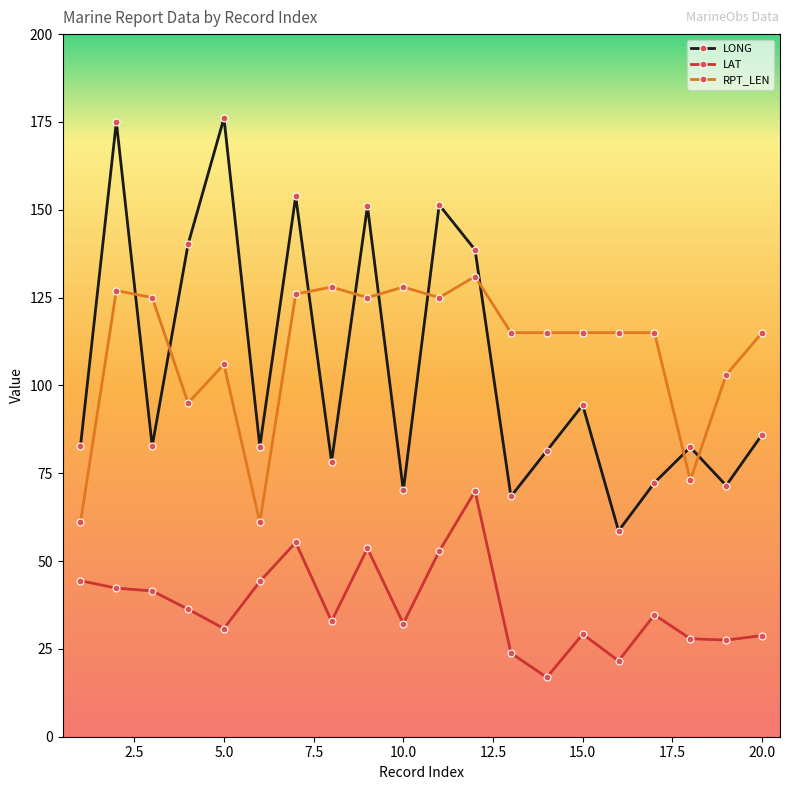

What are all the series names shown in the legend?

LONG, LAT, RPT_LEN